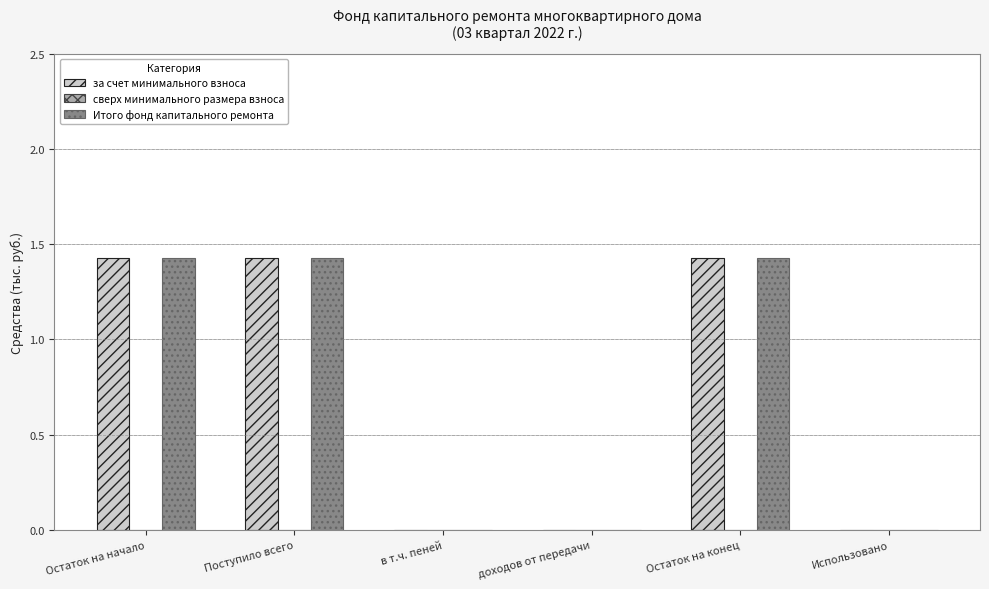

Are the bars grouped side by side (vs. stacked)?

Yes